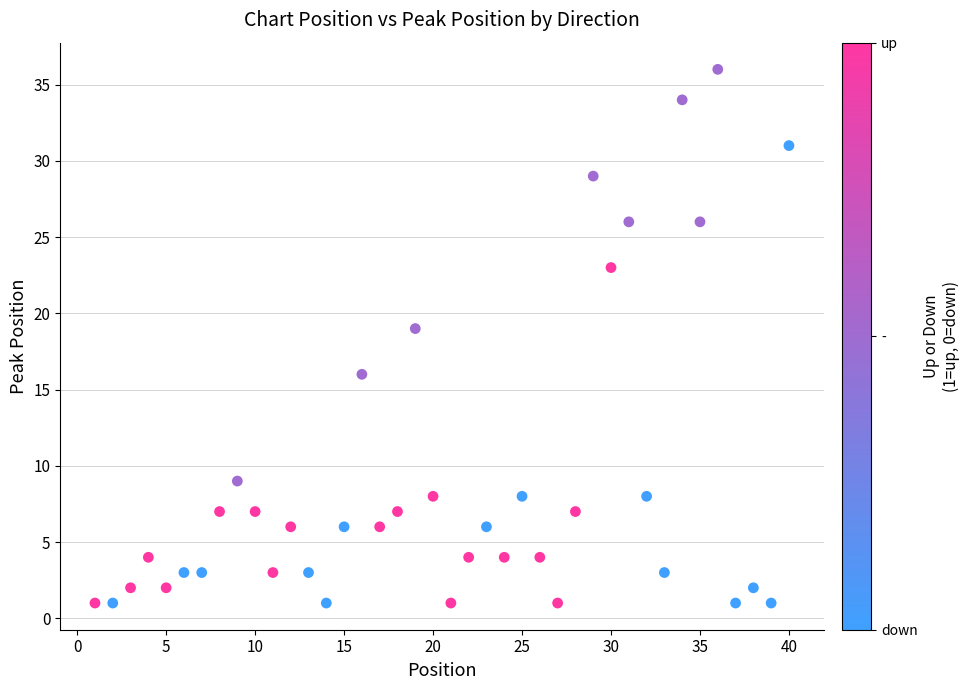

What Y value in the scatter plot is closest to 18?

19